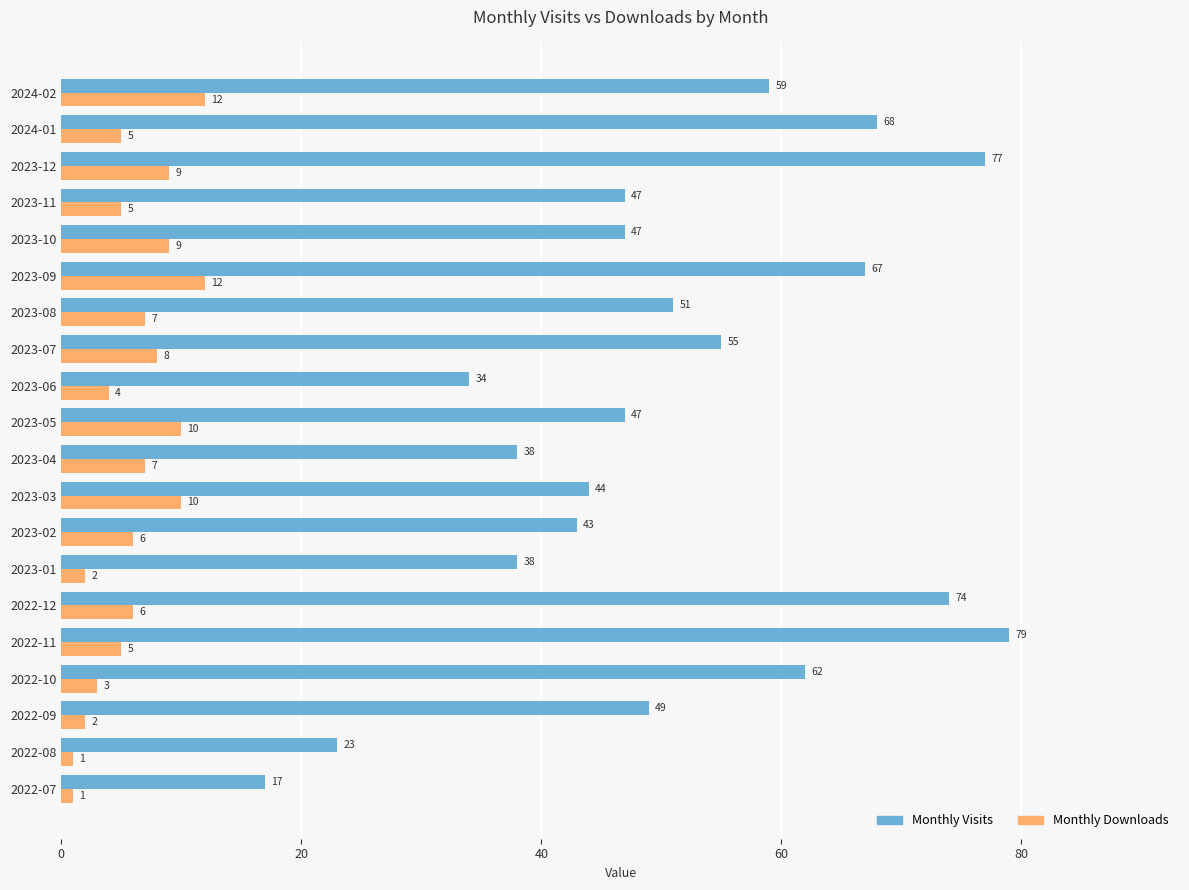

How many values in the Monthly Downloads series are below 6?

9